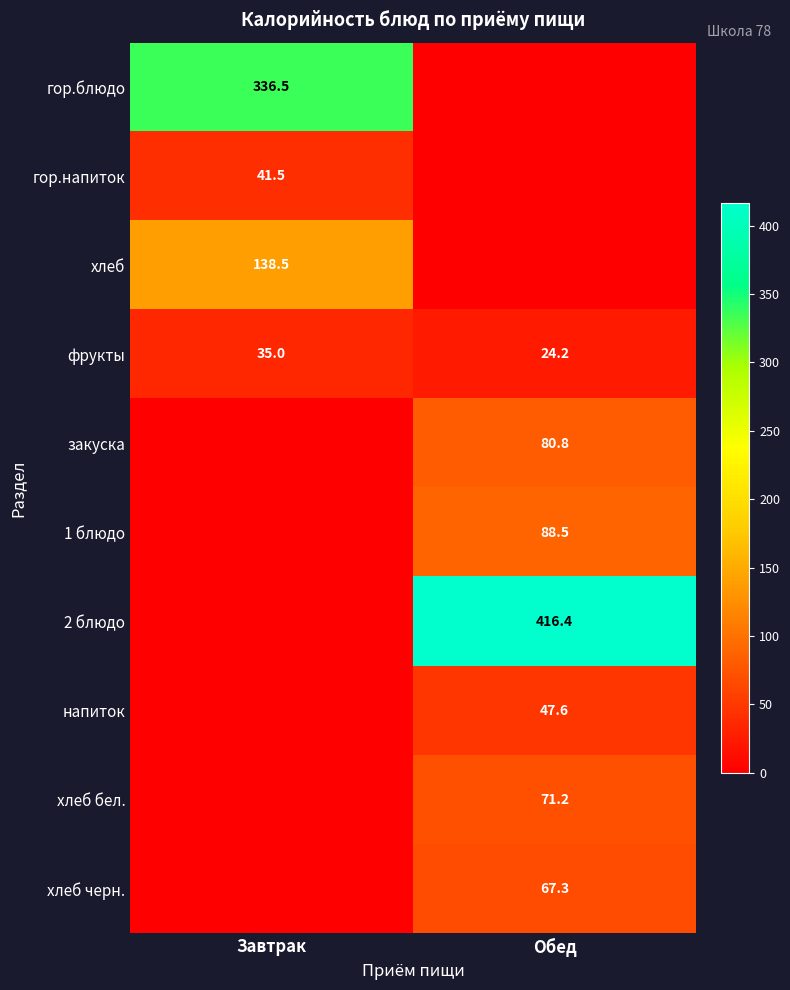

At how many categories does at least one series exceed 125?

2